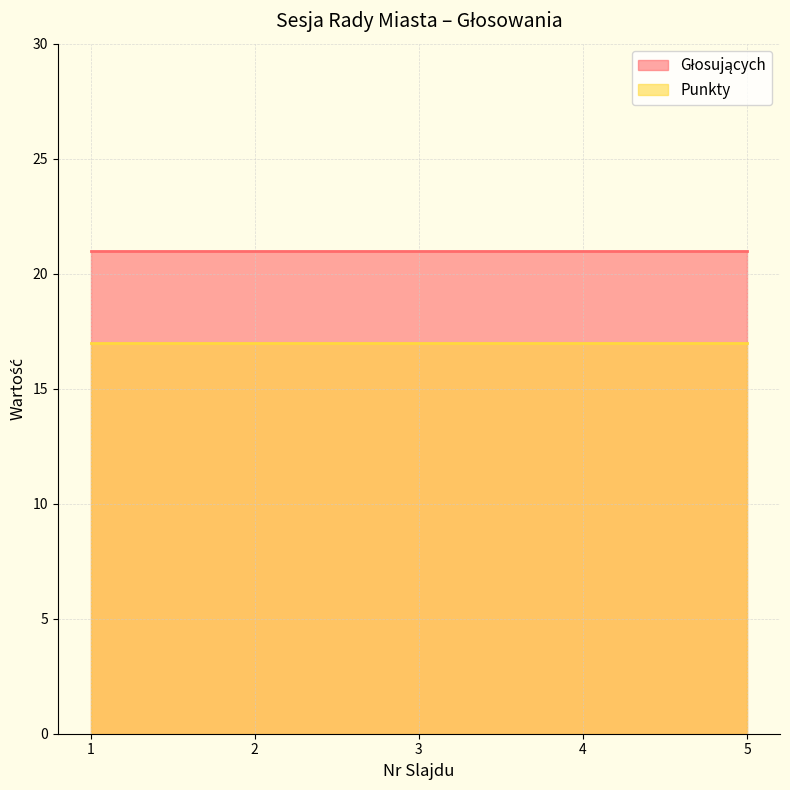

True or false: Punkty and Głosujących cross at least once.

False